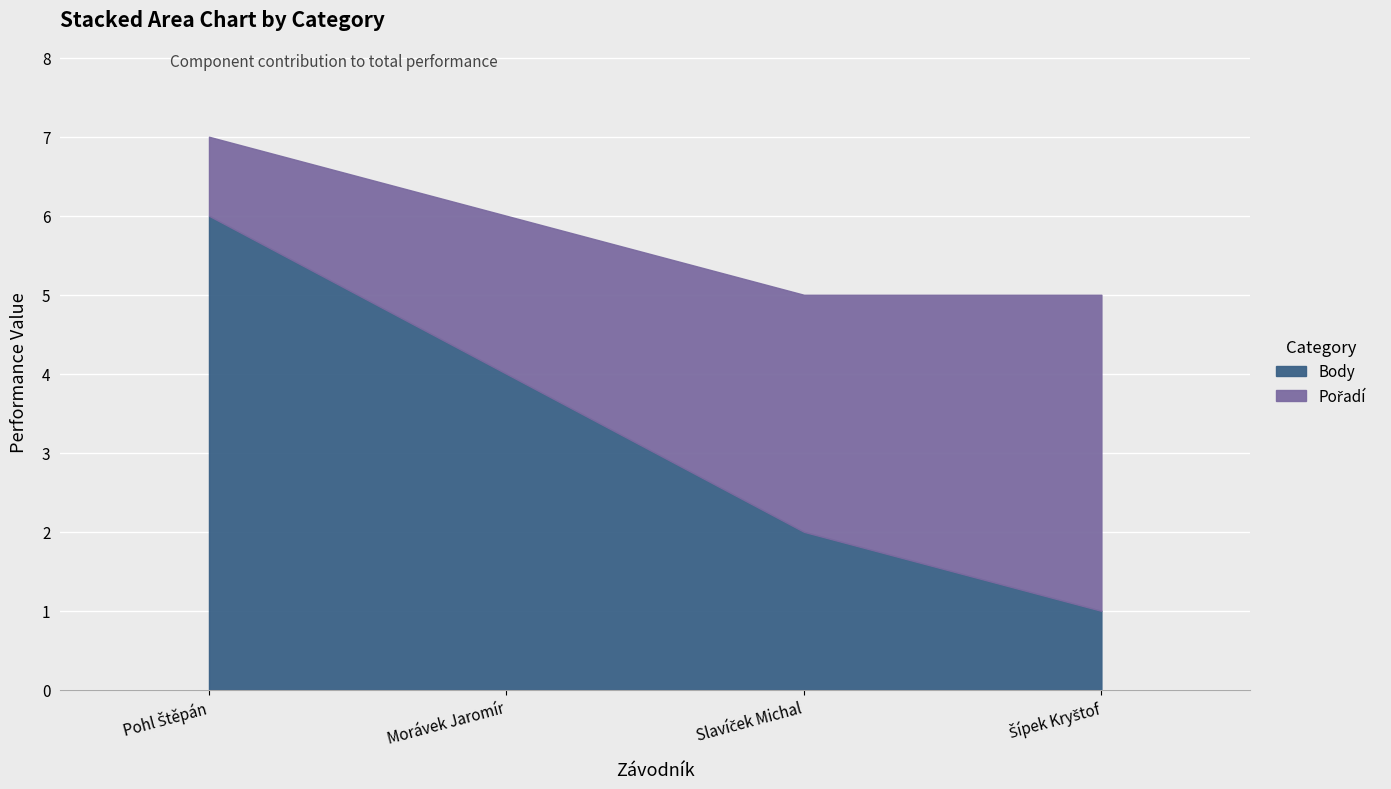

List the series in order of their overall mean, lowest first.

Pořadí, Body